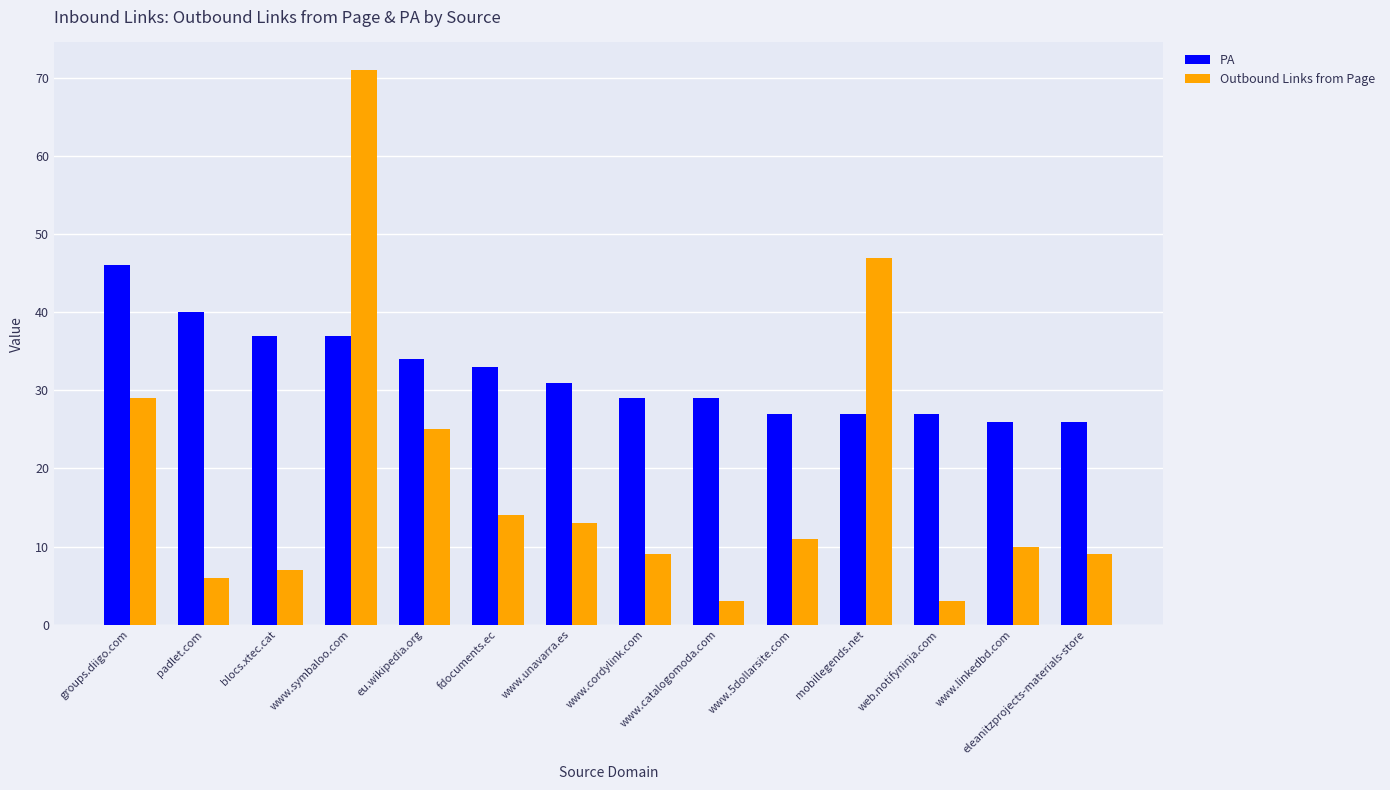

What is the difference between the highest and lowest values at www.cordylink.com?

20